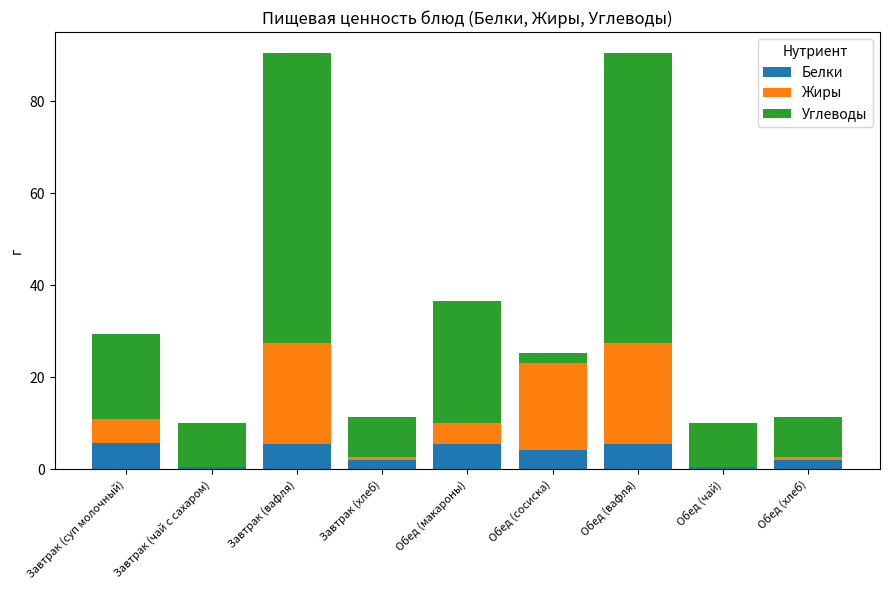

What is the total value across all series at Обед (сосиска)?

25.2